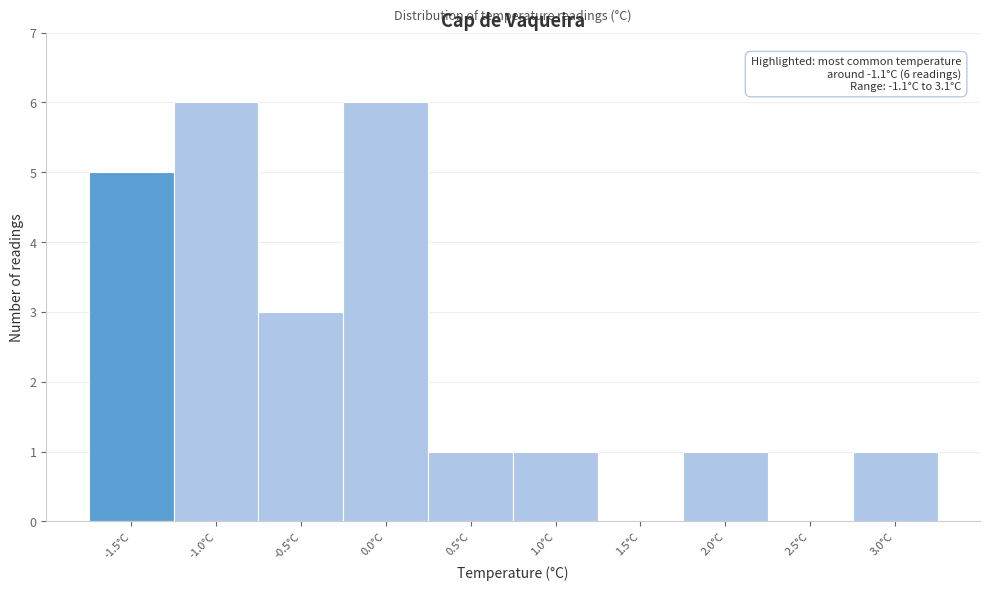

Which has a higher value, 0.5°C or 0.0°C?

0.0°C